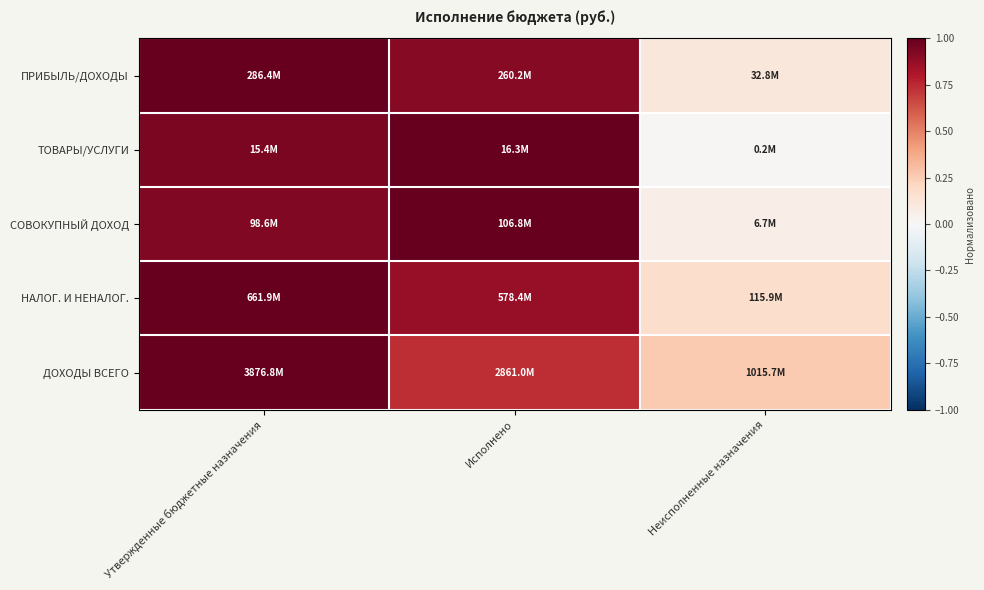

Between Исполнено and Неисполненные назначения, which is larger?

Исполнено